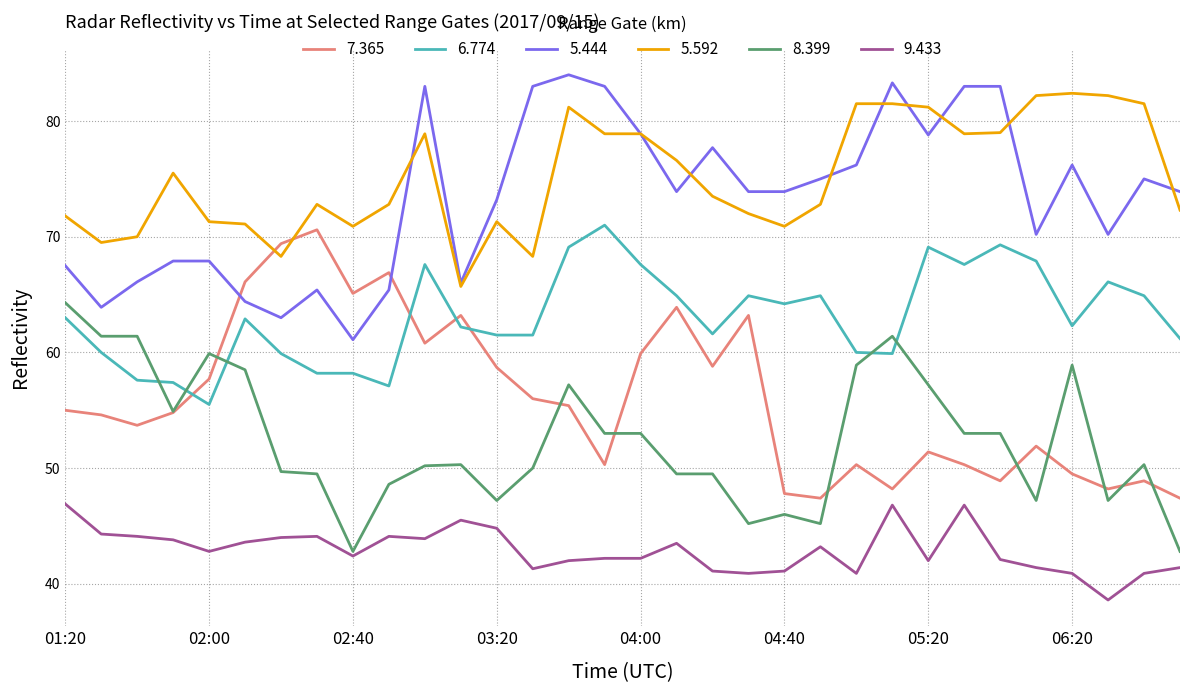

How many intersections are there between 6.774 and 8.399?

5